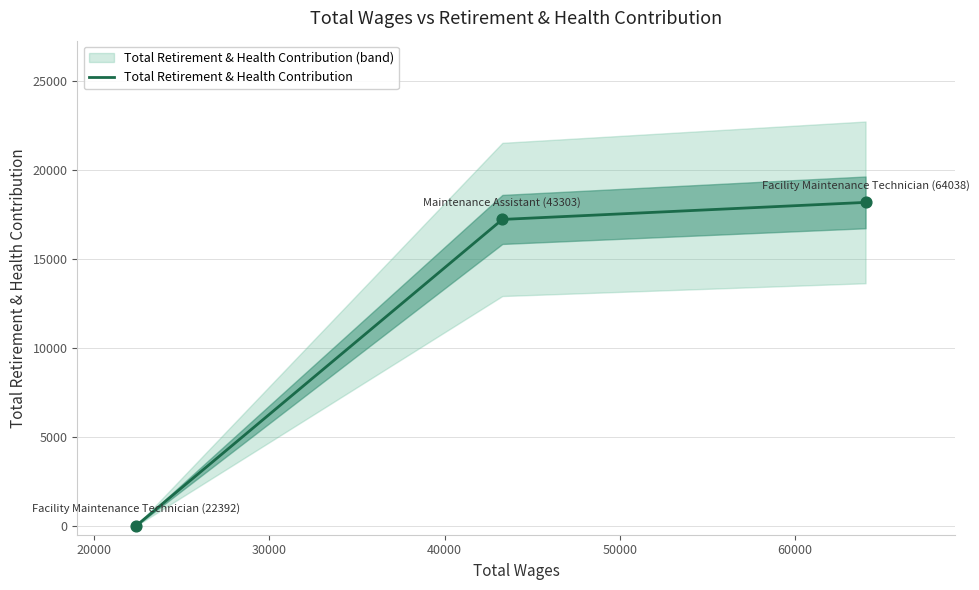

What is the change in value from 20000 to 30000?

+959